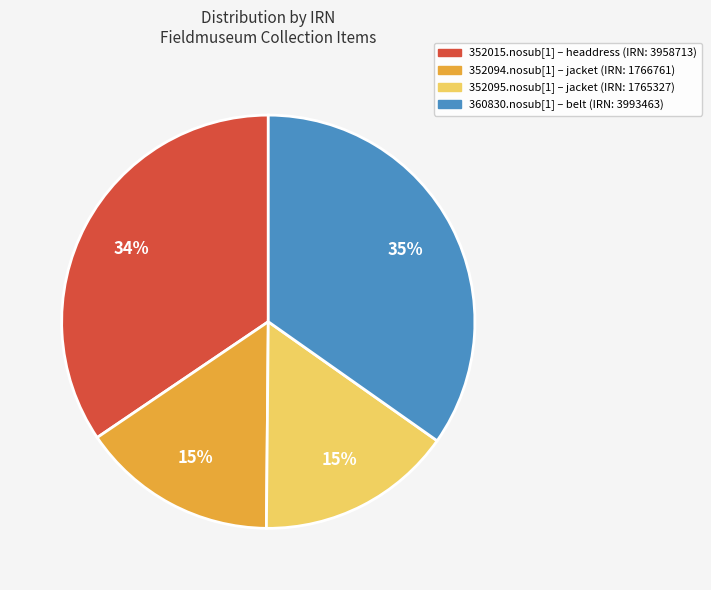

The 352015.nosub[1] – headdress (IRN: 3958713) slice represents 34% of the pie. True or false?

True